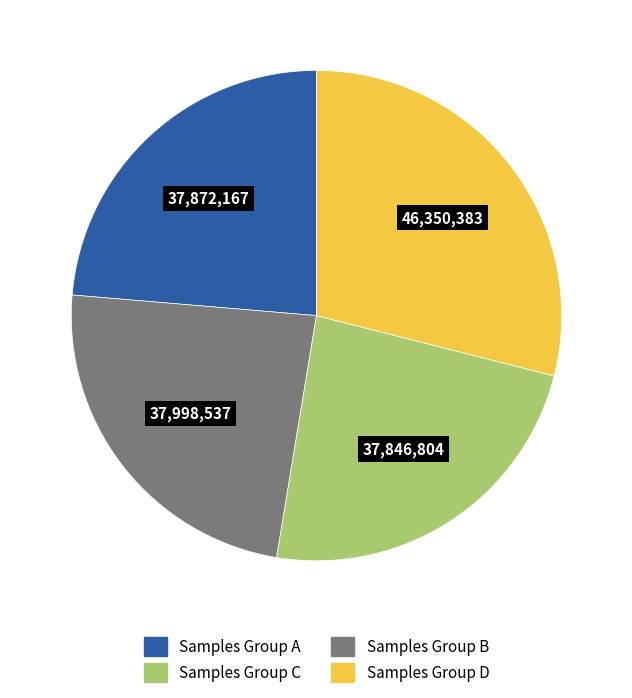

Is there any slice that represents more than half of the pie?

No